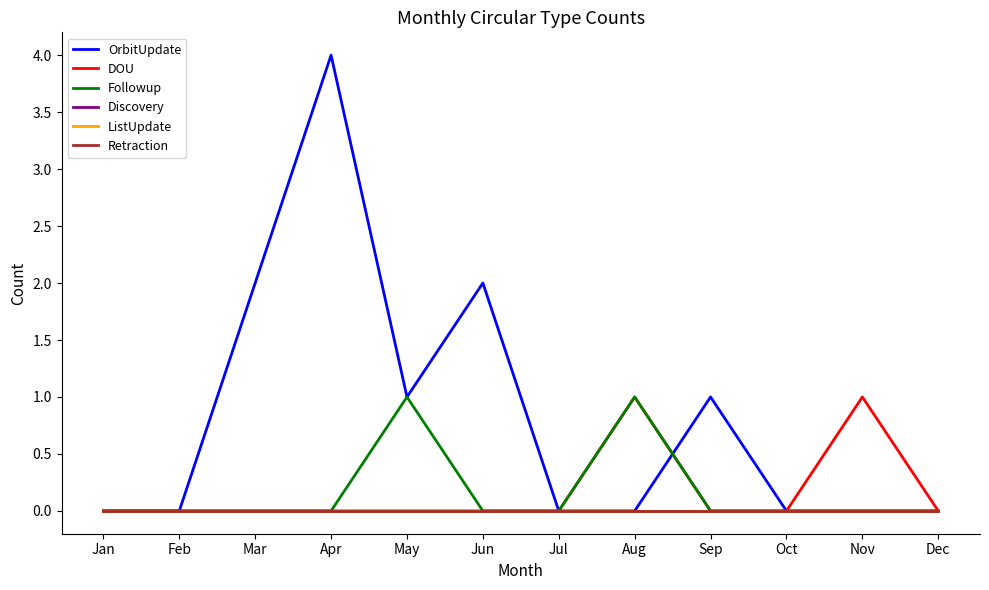

How many lines are shown in the chart?

6